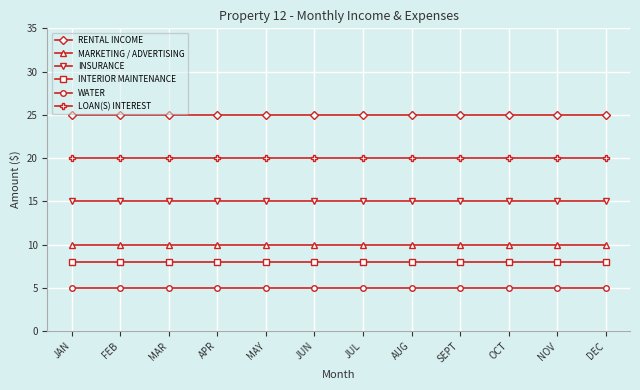

Is it true that MARKETING / ADVERTISING equals 10 at DEC?

True